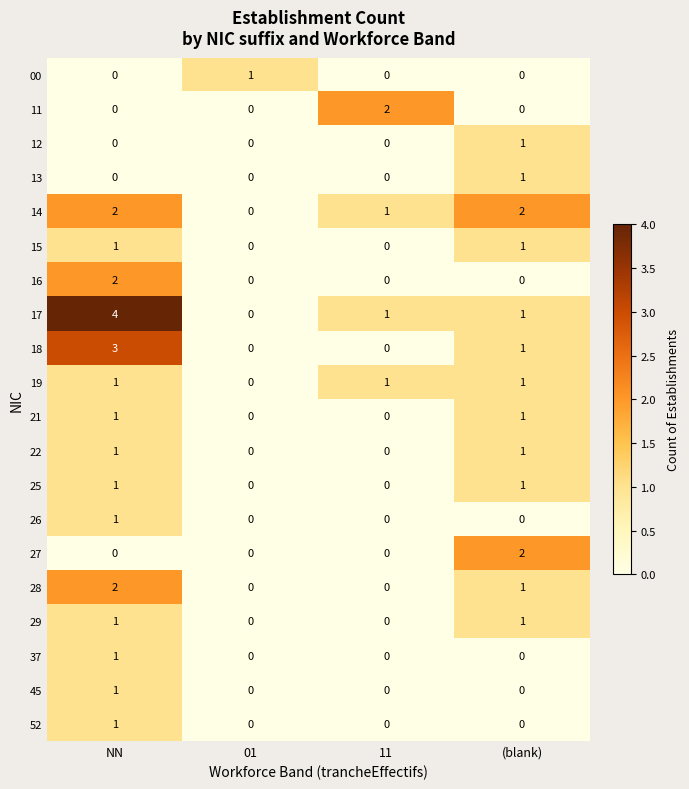

At which label does 26 reach its peak?

NN